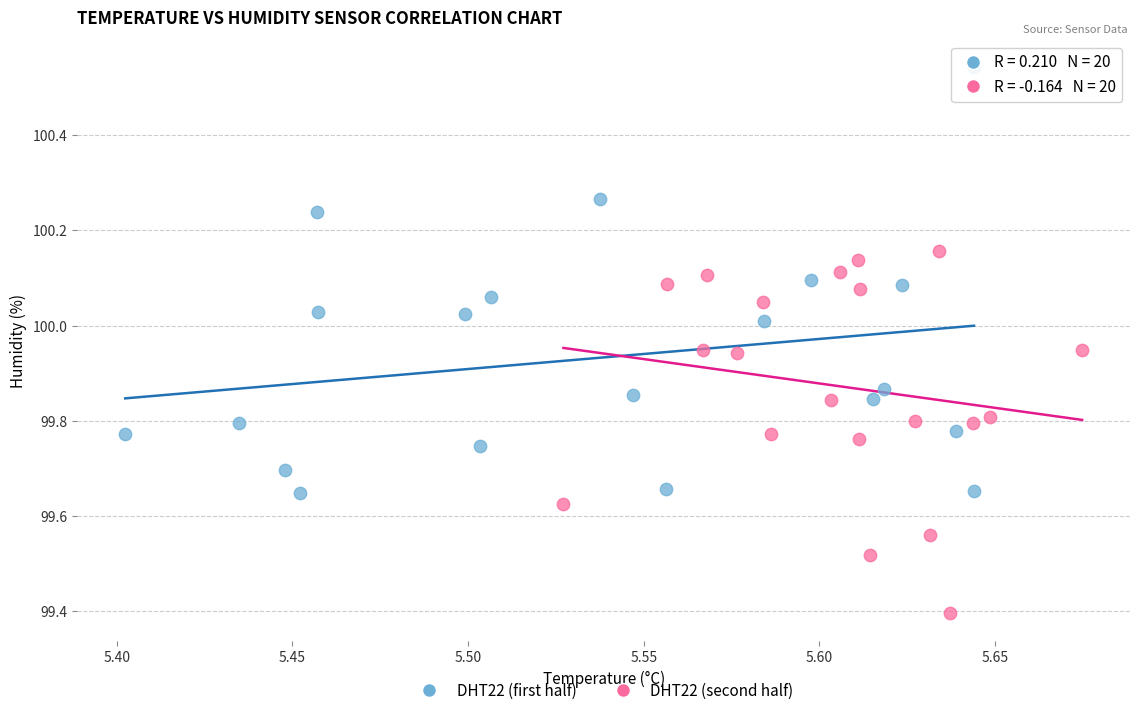

Which series has the largest Y range (max minus min)?

DHT22 (first half)